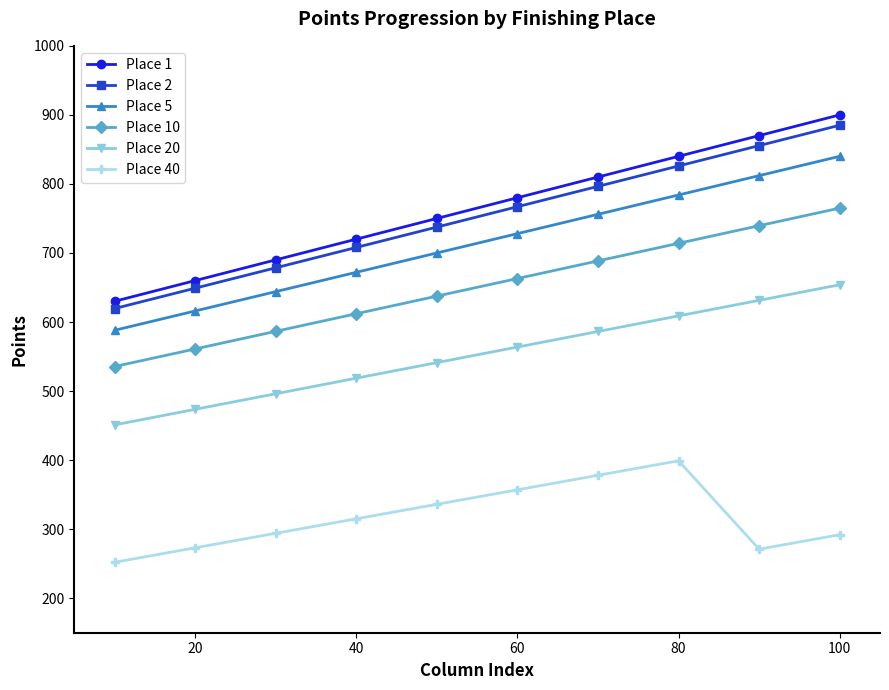

What is the minimum value shown in the chart?

252.0